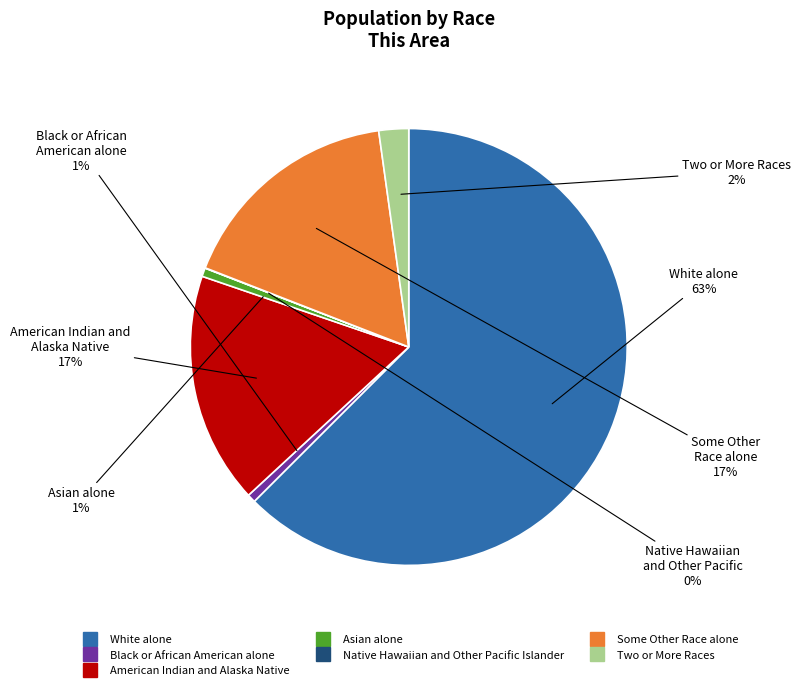

Is there a majority slice in this chart?

Yes